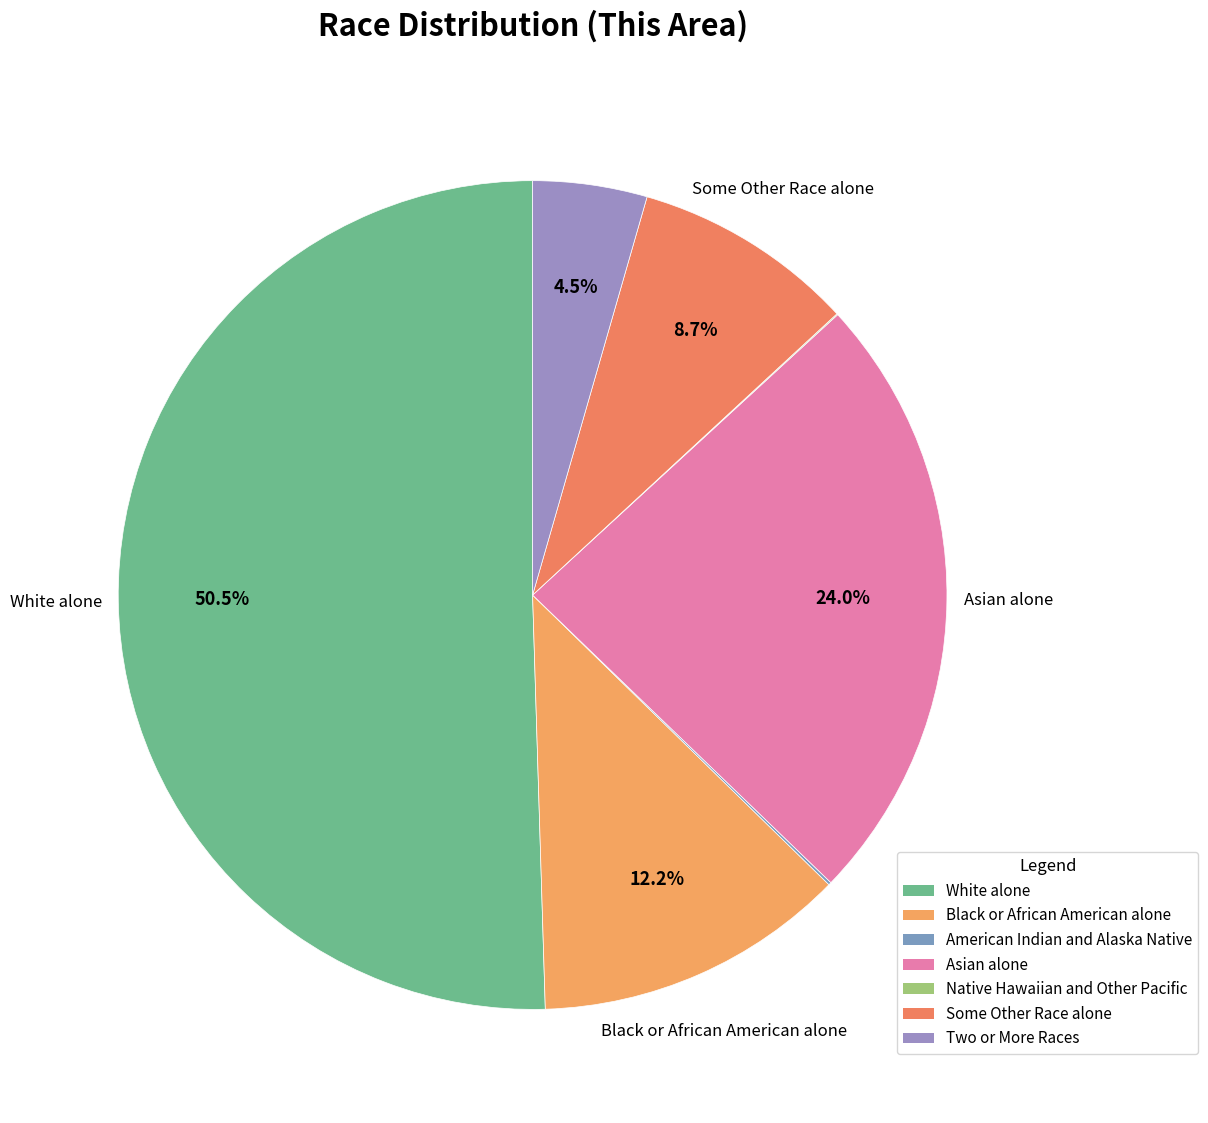

Is there a majority slice in this chart?

Yes